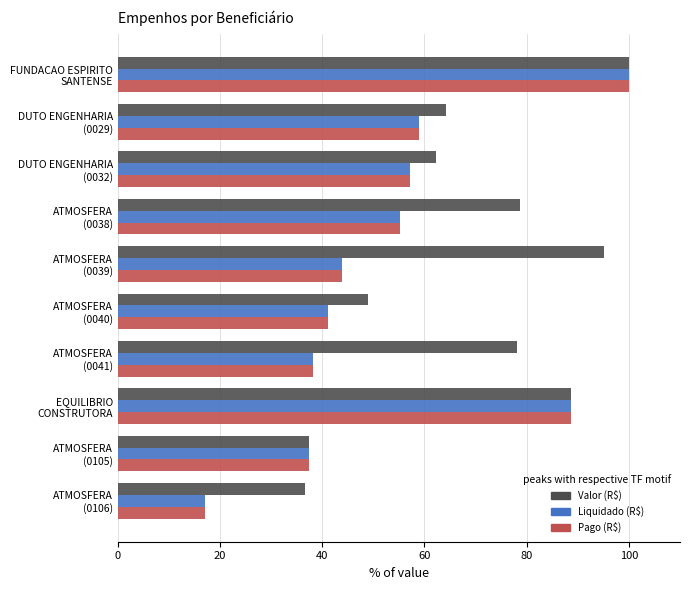

Which series has the largest total across all categories?

Valor (R$)